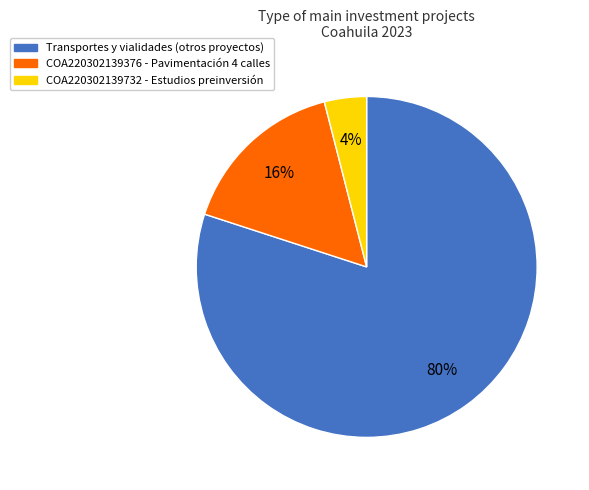

To the nearest percent, what is the average slice percentage?

33%